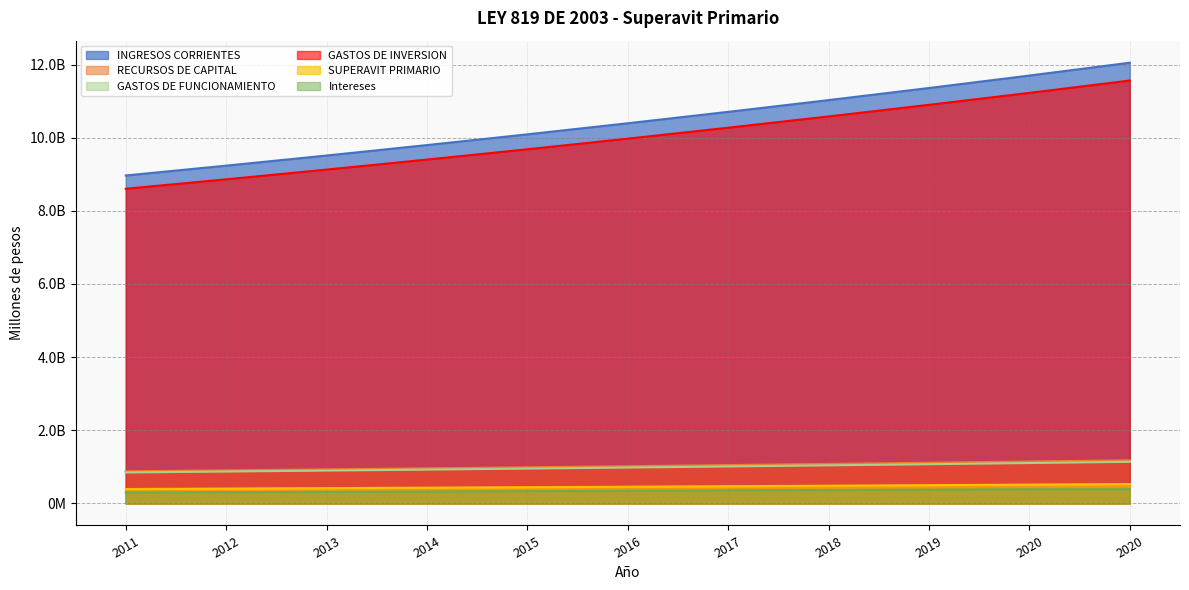

True or false: SUPERAVIT PRIMARIO and INGRESOS CORRIENTES cross at least once.

False